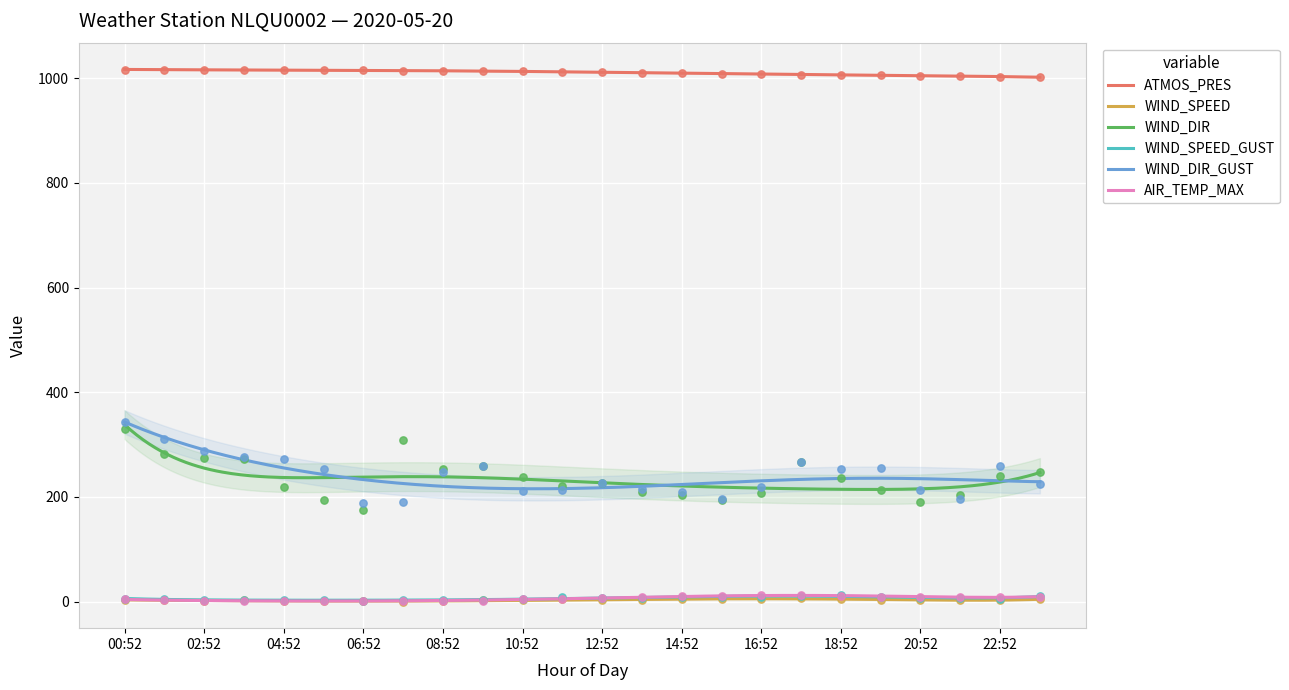

Which series has the largest total across all categories?

ATMOS_PRES